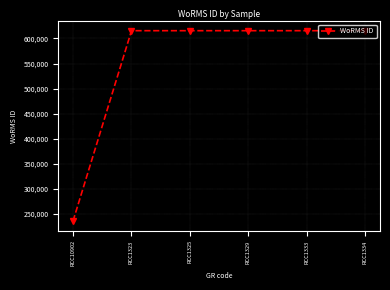

What is the difference between the maximum and minimum values?

379572